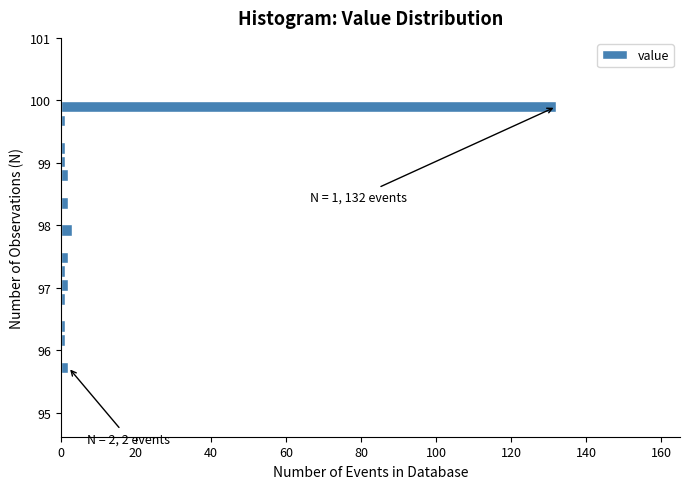

Read against the y-axis, roughly where is the centre of the longest bar?

99.9